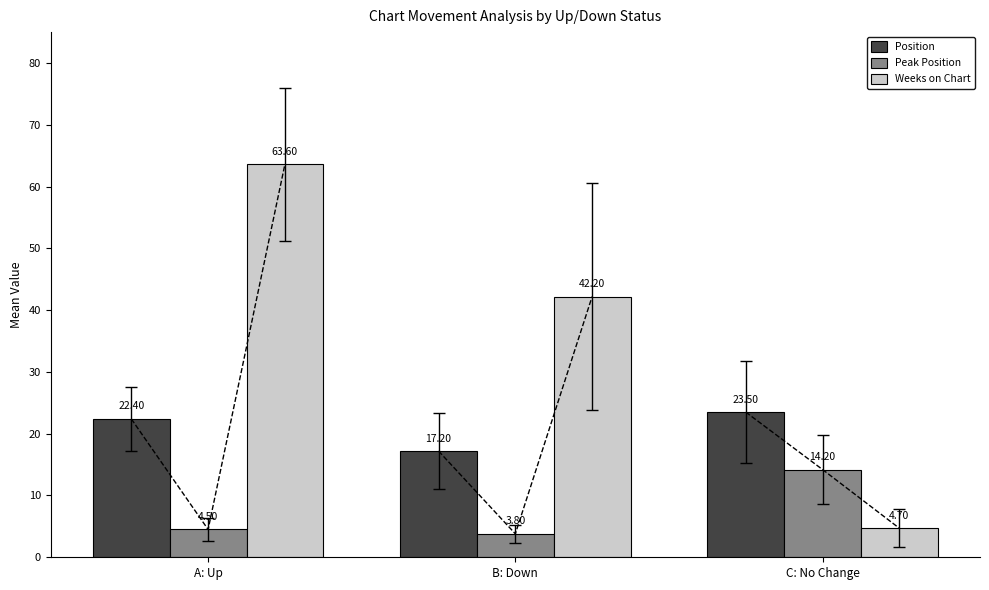

What is the difference between the Peak Position values at A: Up and C: No Change?

9.7